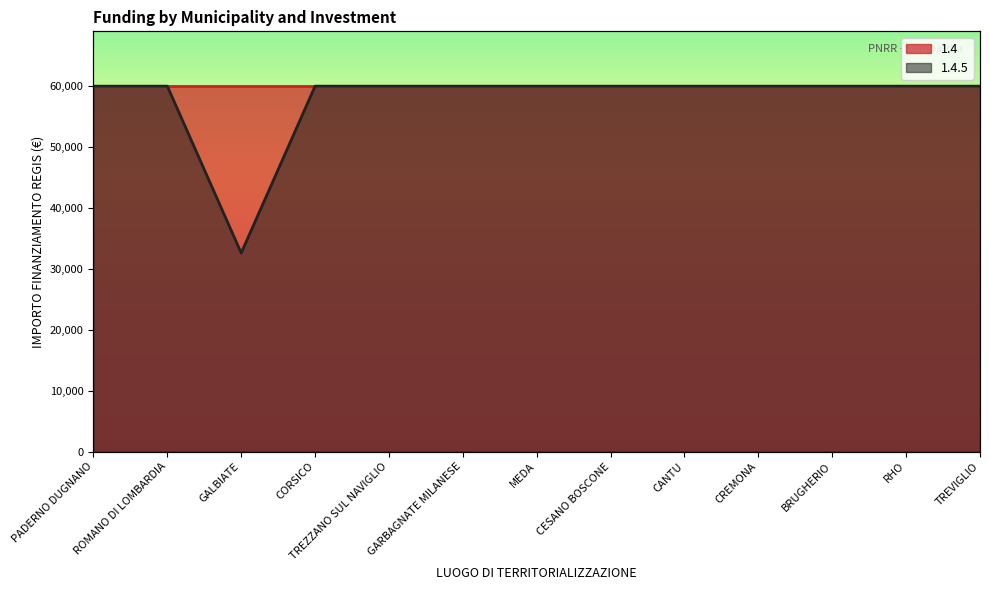

List the labels in order of value, largest first.

PADERNO DUGNANO, ROMANO DI LOMBARDIA, CORSICO, TREZZANO SUL NAVIGLIO, GARBAGNATE MILANESE, MEDA, CESANO BOSCONE, CANTU, CREMONA, BRUGHERIO, RHO, TREVIGLIO, GALBIATE